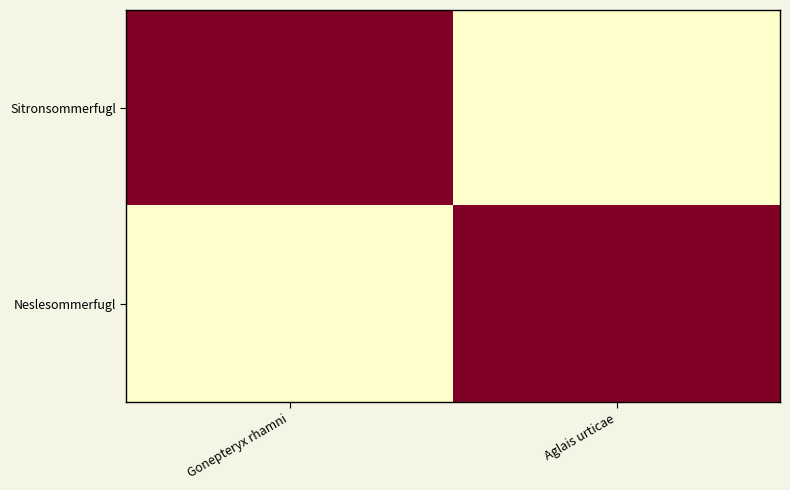

Reading left to right, transcribe all the data shown in this chart.

Sitronsommerfugl: Gonepteryx rhamni=1	Aglais urticae=0
Neslesommerfugl: Gonepteryx rhamni=0	Aglais urticae=1